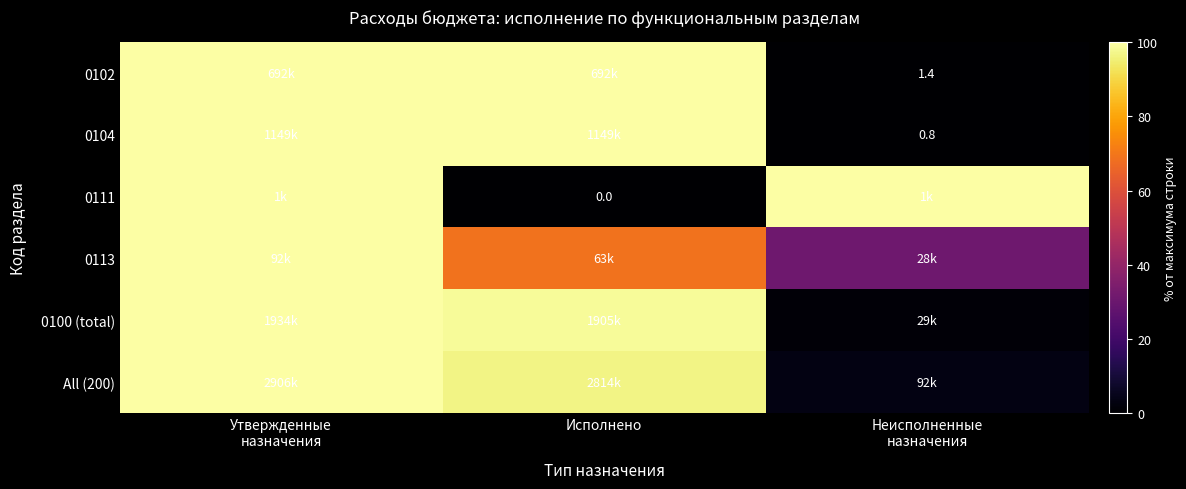

At which category does the chart reach its minimum across all series?

Исполнено